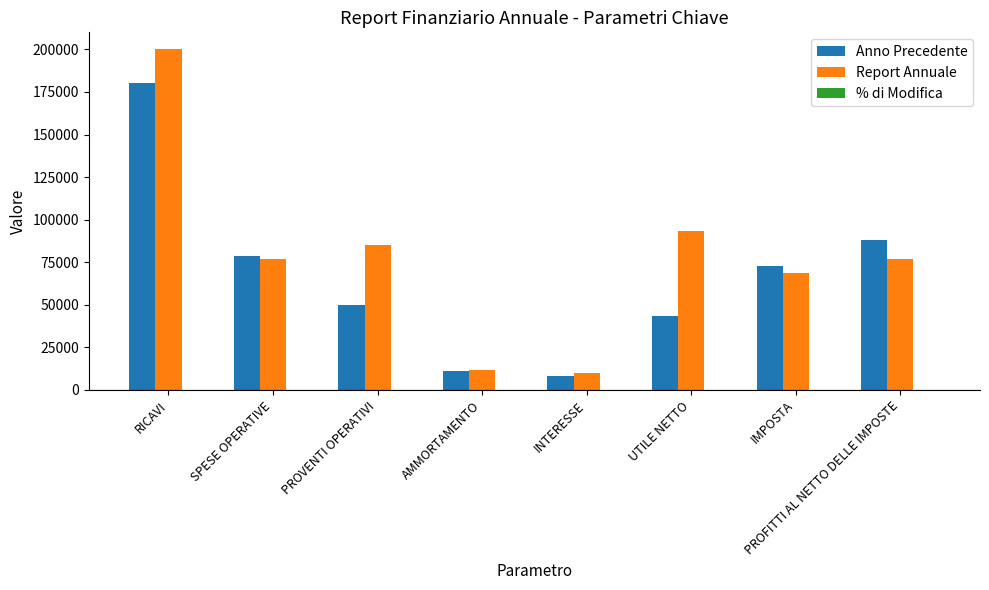

What is the total value across all series at RICAVI?

380000.1